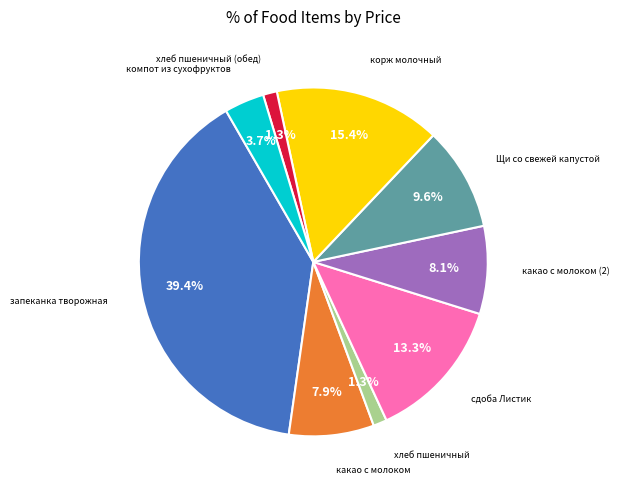

Is there any slice that represents more than half of the pie?

No